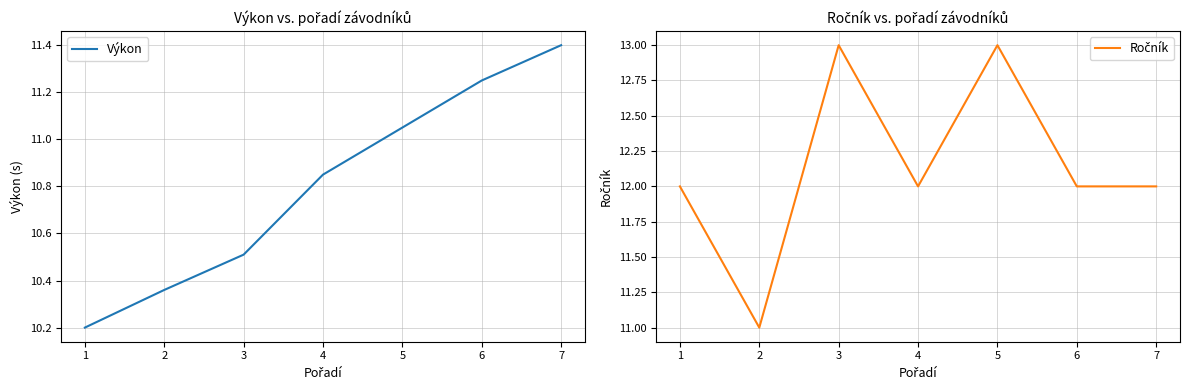

Is it true that Výkon equals 17.0 at 3?

False